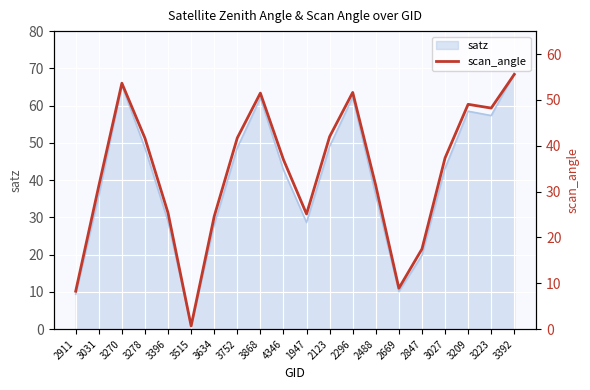

What is the maximum value shown in the chart?

55.6